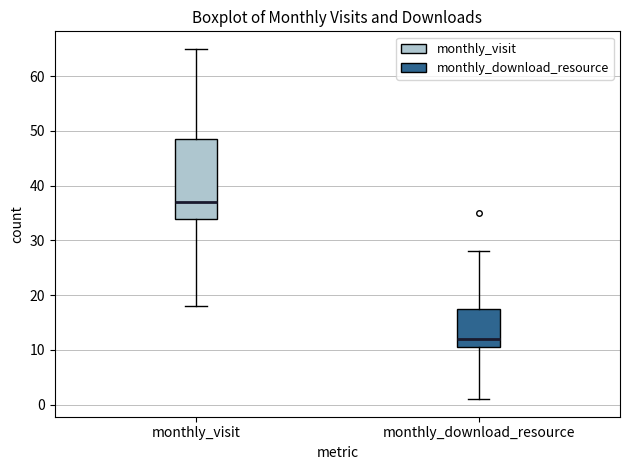

Which box's median line is the lowest?

monthly_download_resource